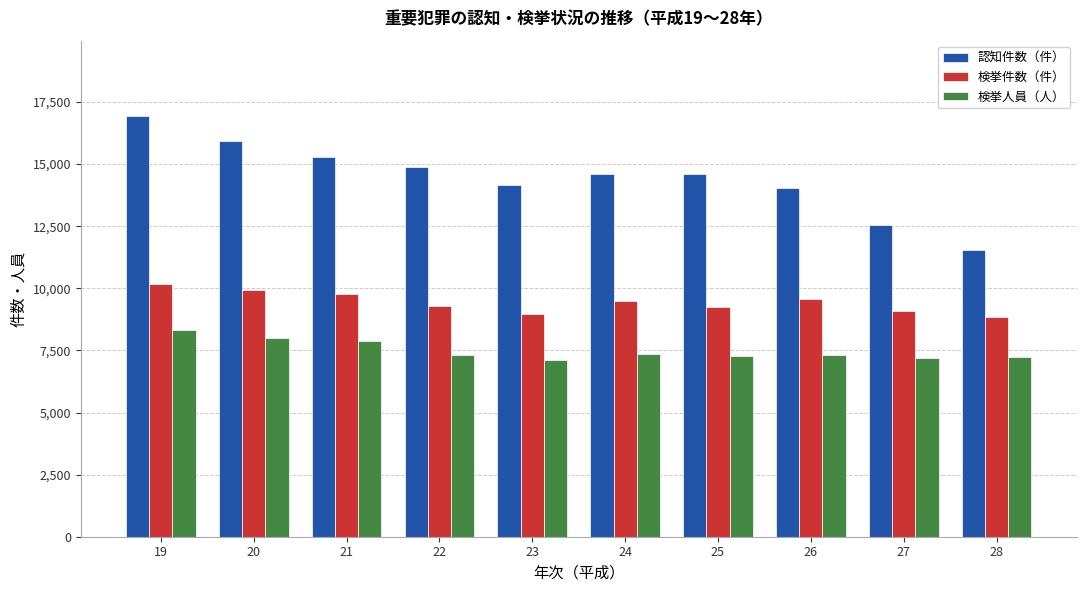

True or false: 検挙件数（件） has a value of 9579 at 26.

True